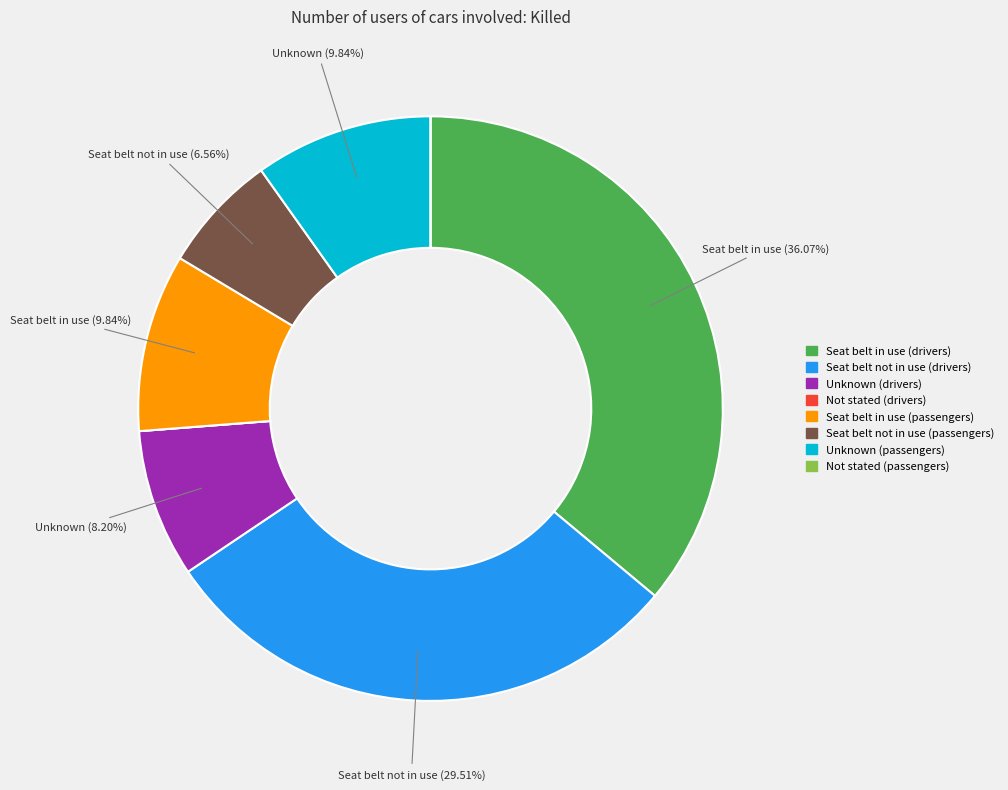

What is the total percentage of Seat belt in use (passengers) and Seat belt in use (drivers)?

45.9%